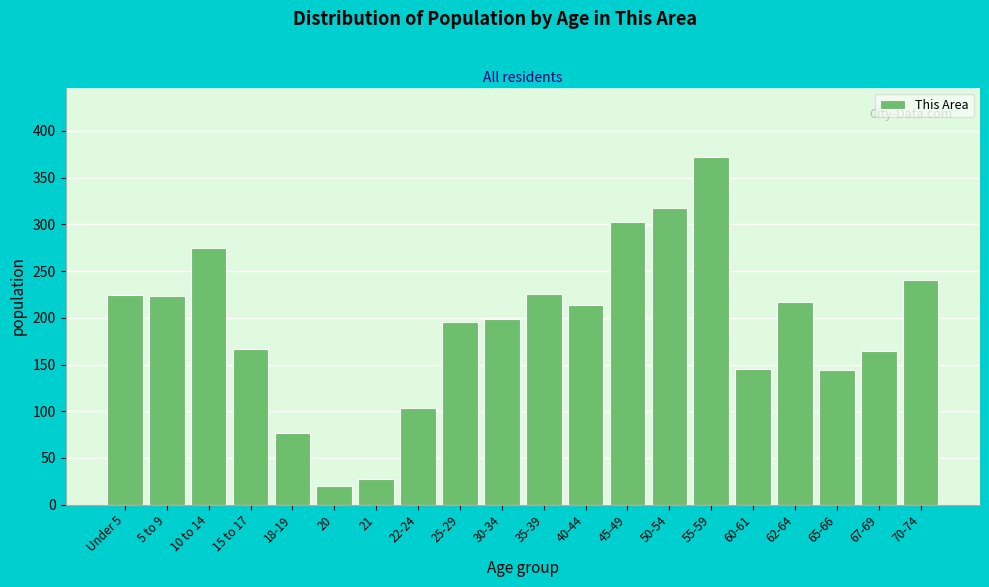

What value does the data have at 45-49?

303